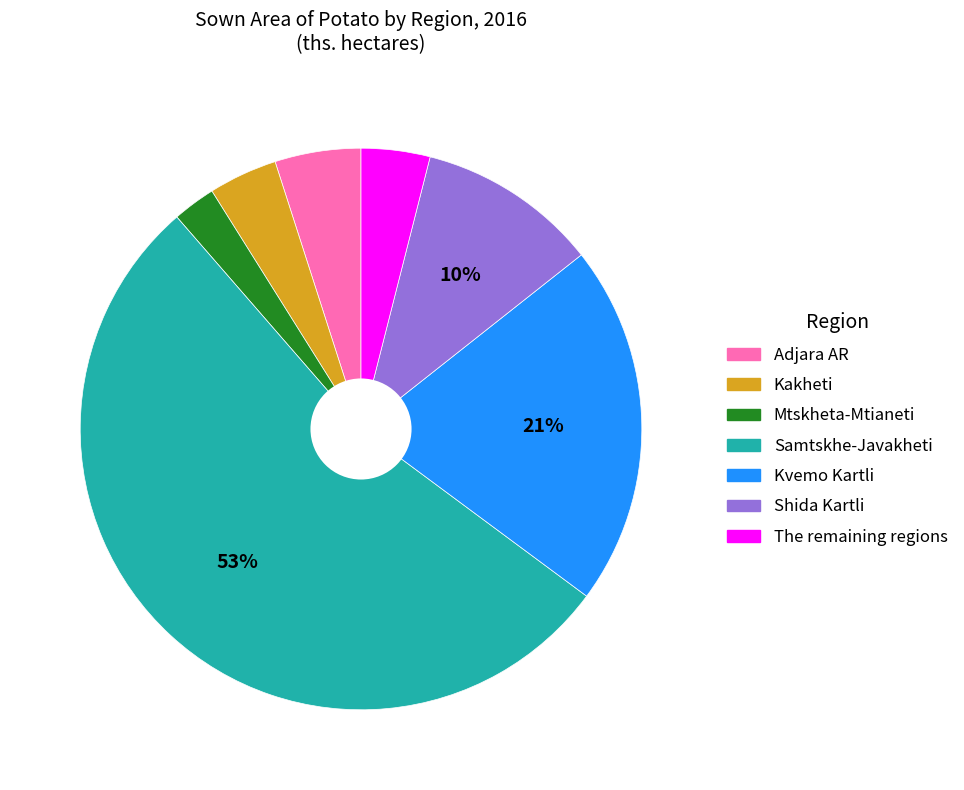

To the nearest percent, what percentage of the pie is The remaining regions?

4%